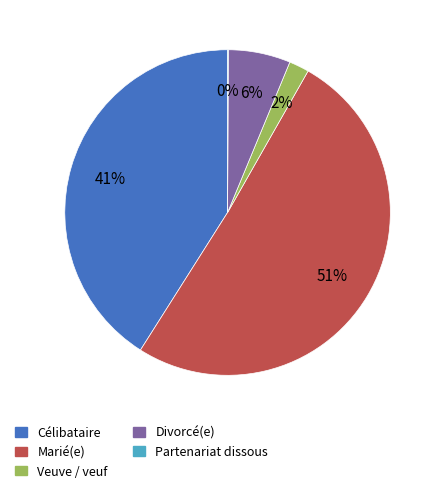

Is it true that Célibataire is 41% of the pie?

True